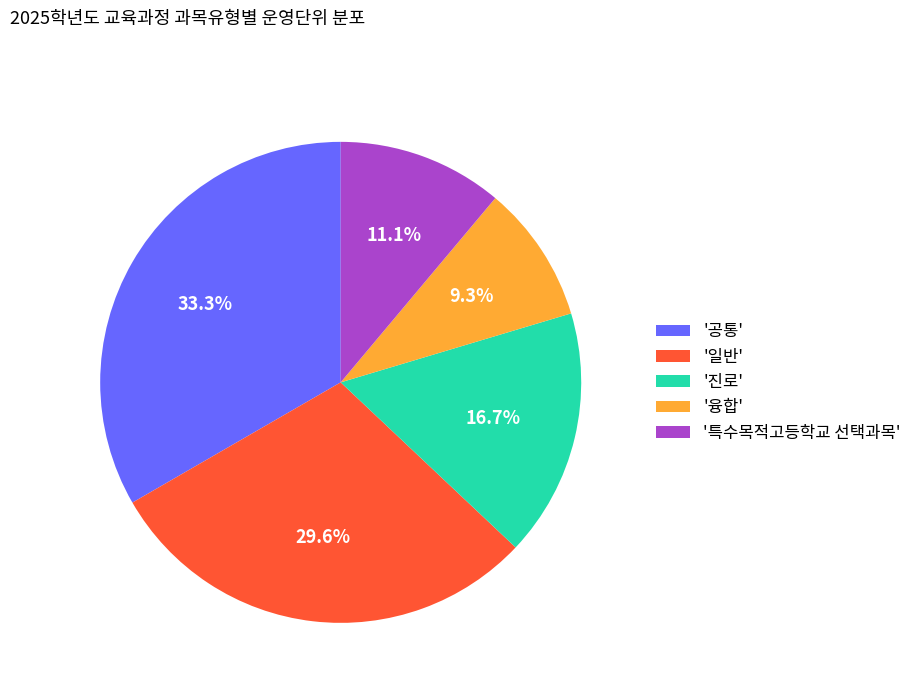

Does '공통' represent more than half of the total?

No